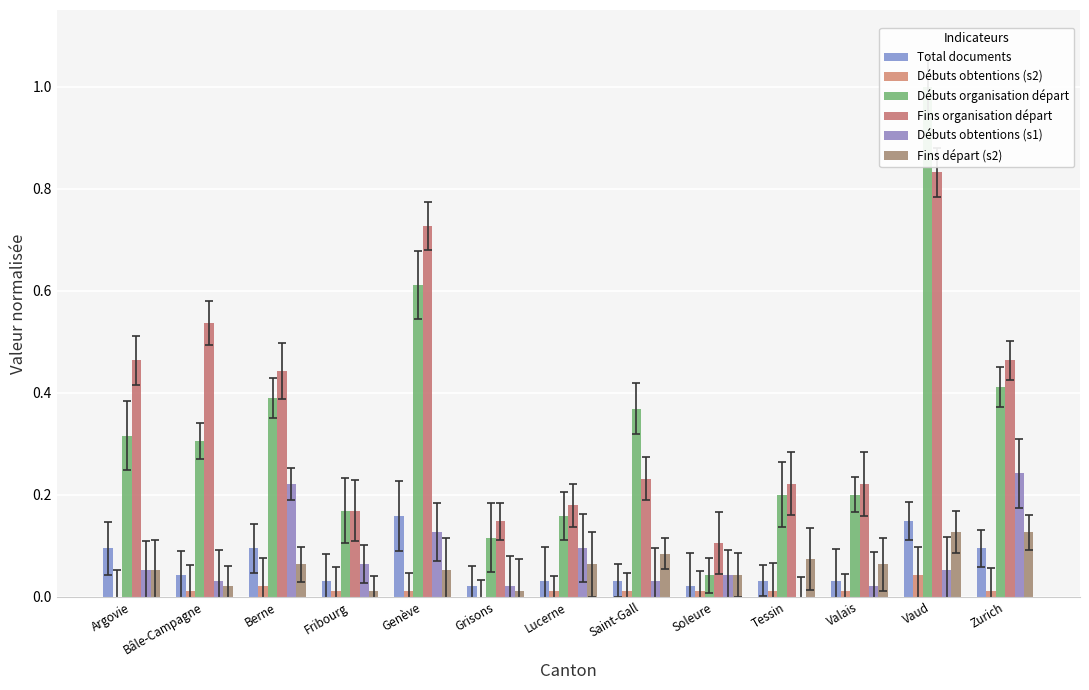

Is the value of Débuts organisation départ at Zurich greater than the value of Fins organisation départ at Fribourg?

Yes